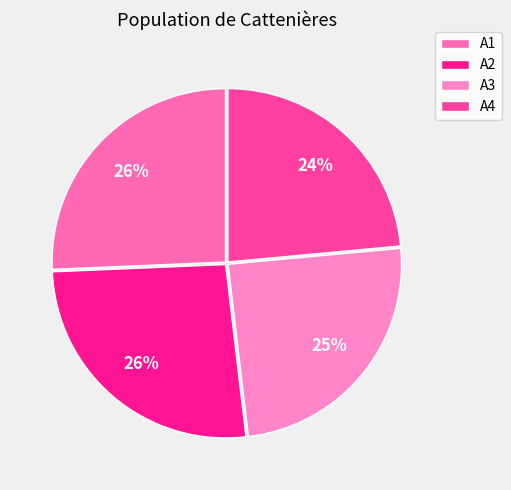

To the nearest percent, what percentage of the pie is A3?

25%